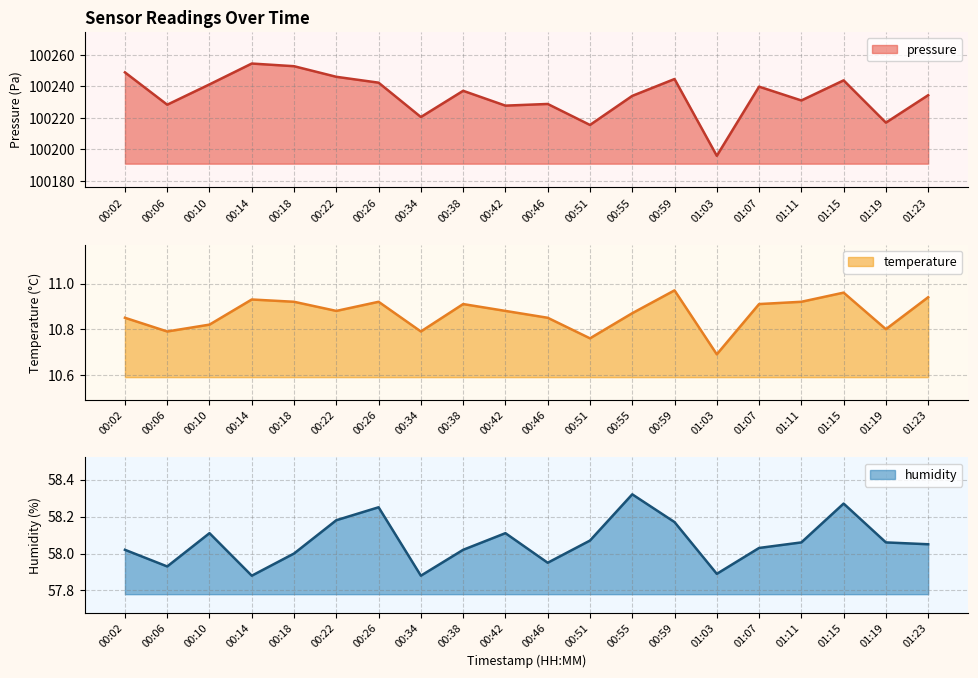

What is the average value of the temperature series?

10.9